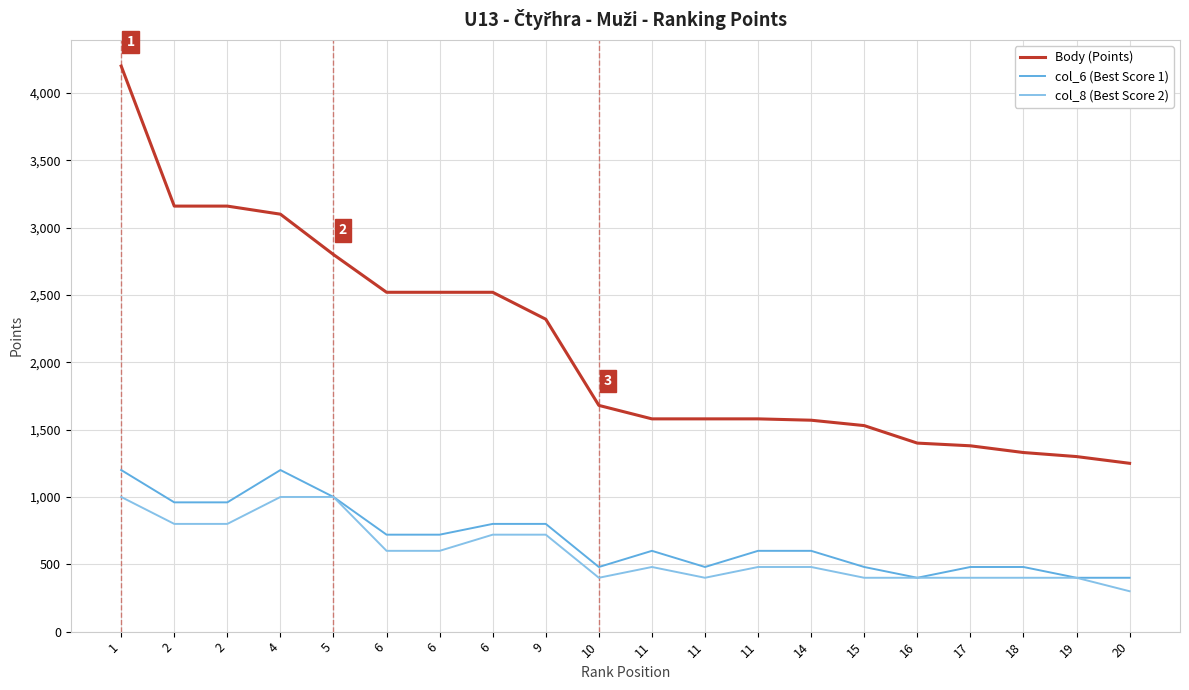

Rank the series at 18 from lowest to highest value.

col_8 (Best Score 2), col_6 (Best Score 1), Body (Points)